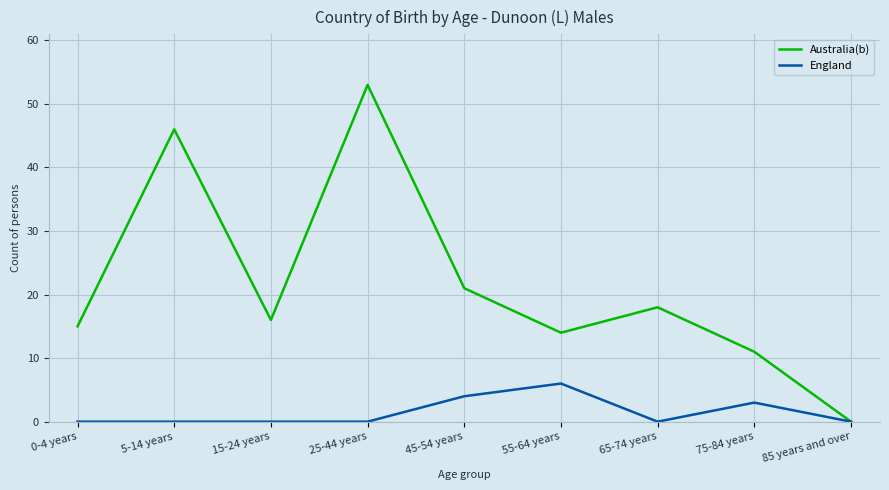

The England series shows 0 at 5-14 years. True or false?

True